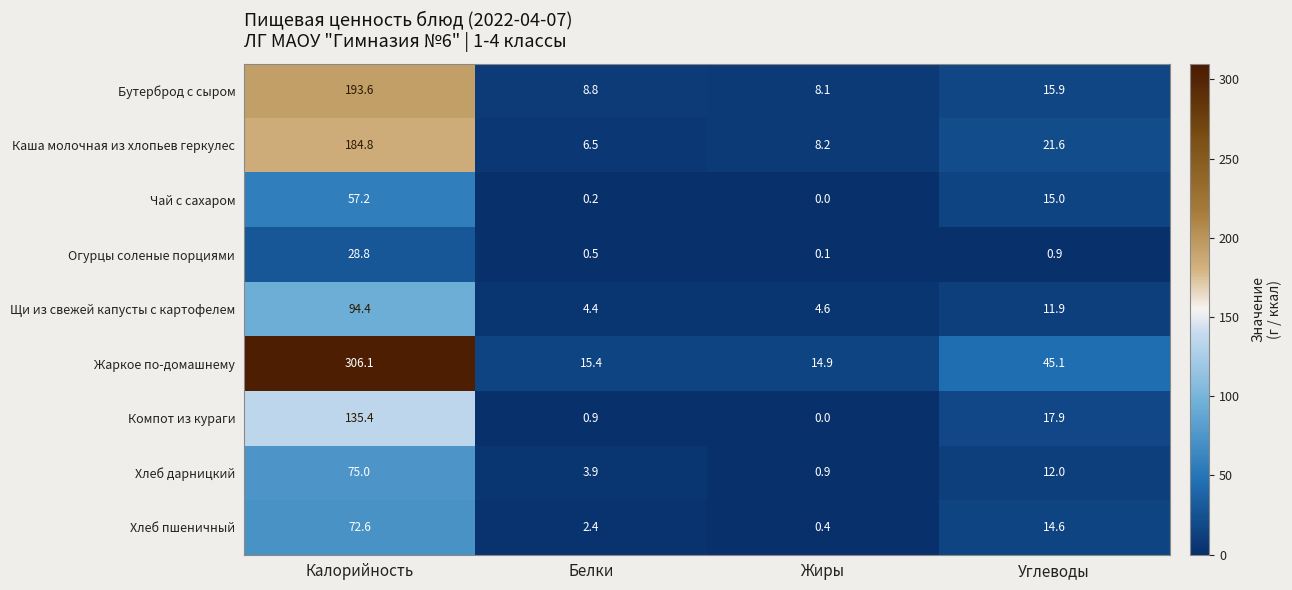

At how many categories does at least one series exceed 51?

1